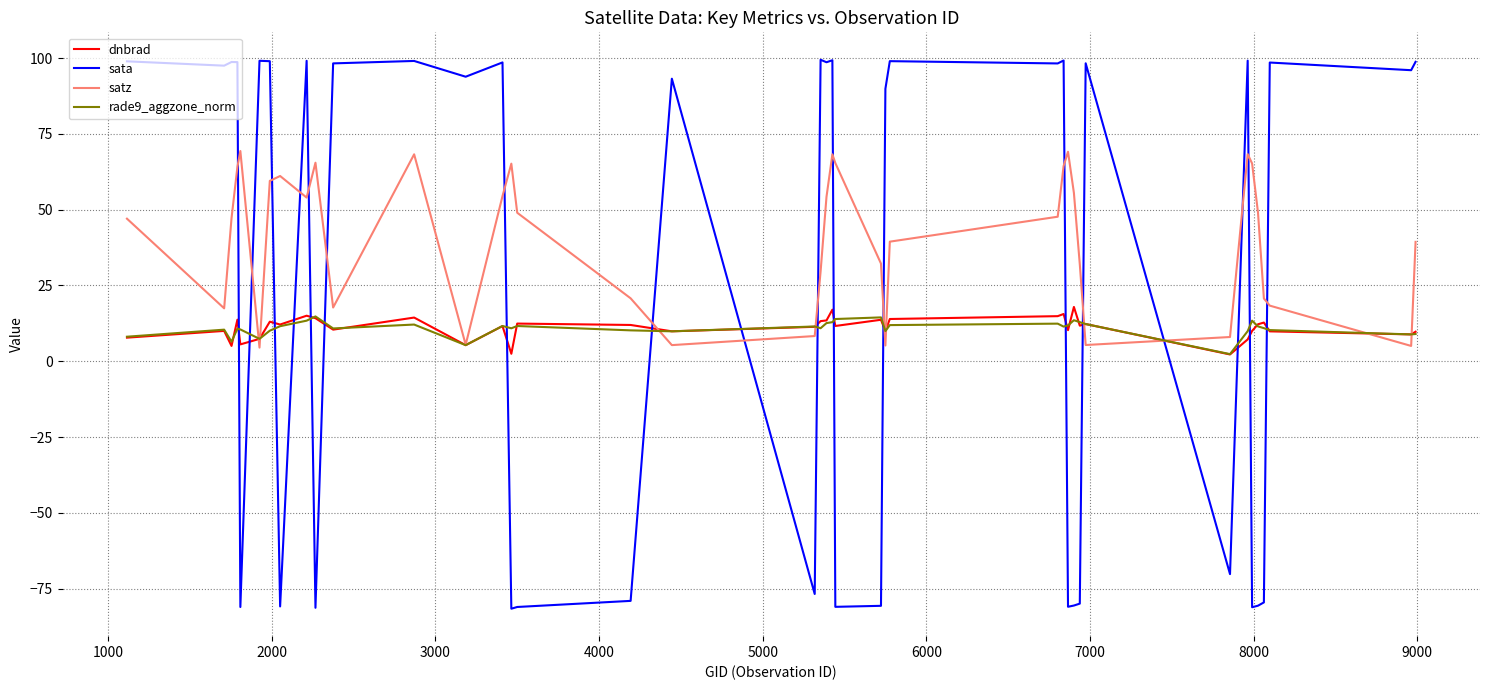

How many values in the sata series are below 97?

20